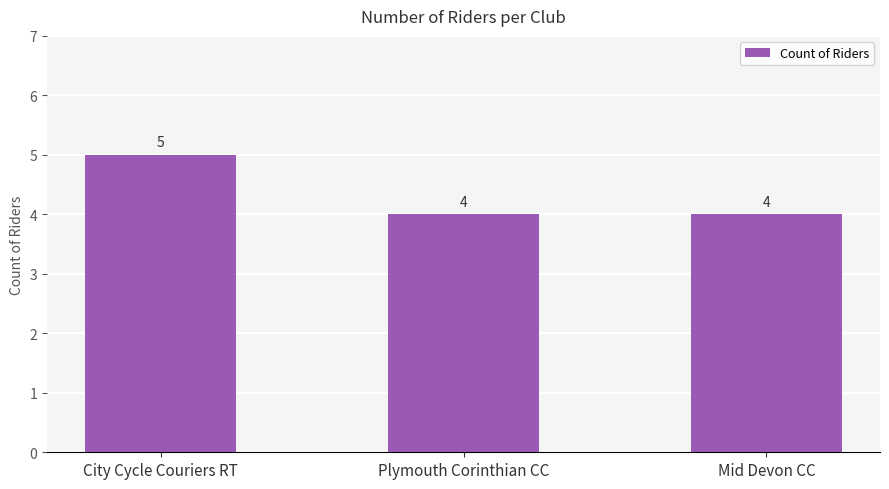

Is it true that the value at Plymouth Corinthian CC is 4?

True